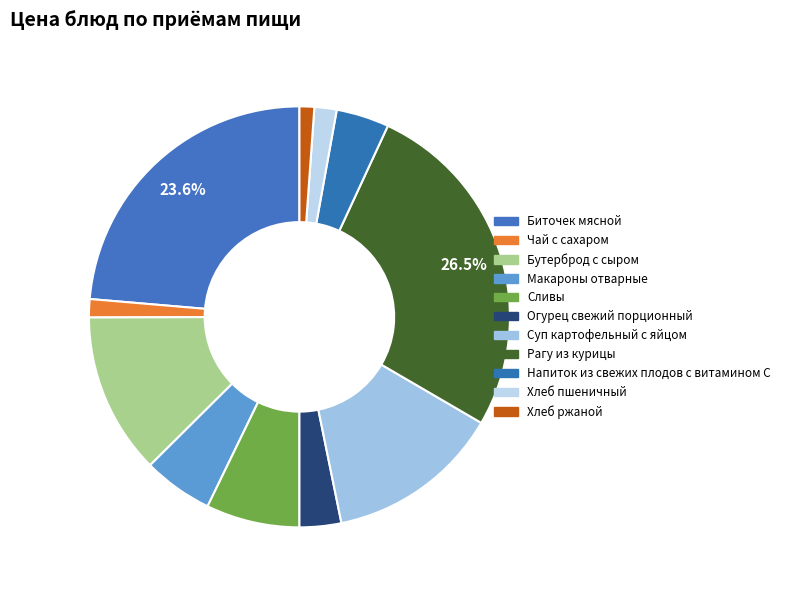

To the nearest percent, what is the difference between the Бутерброд с сыром and Биточек мясной slice percentages?

11%